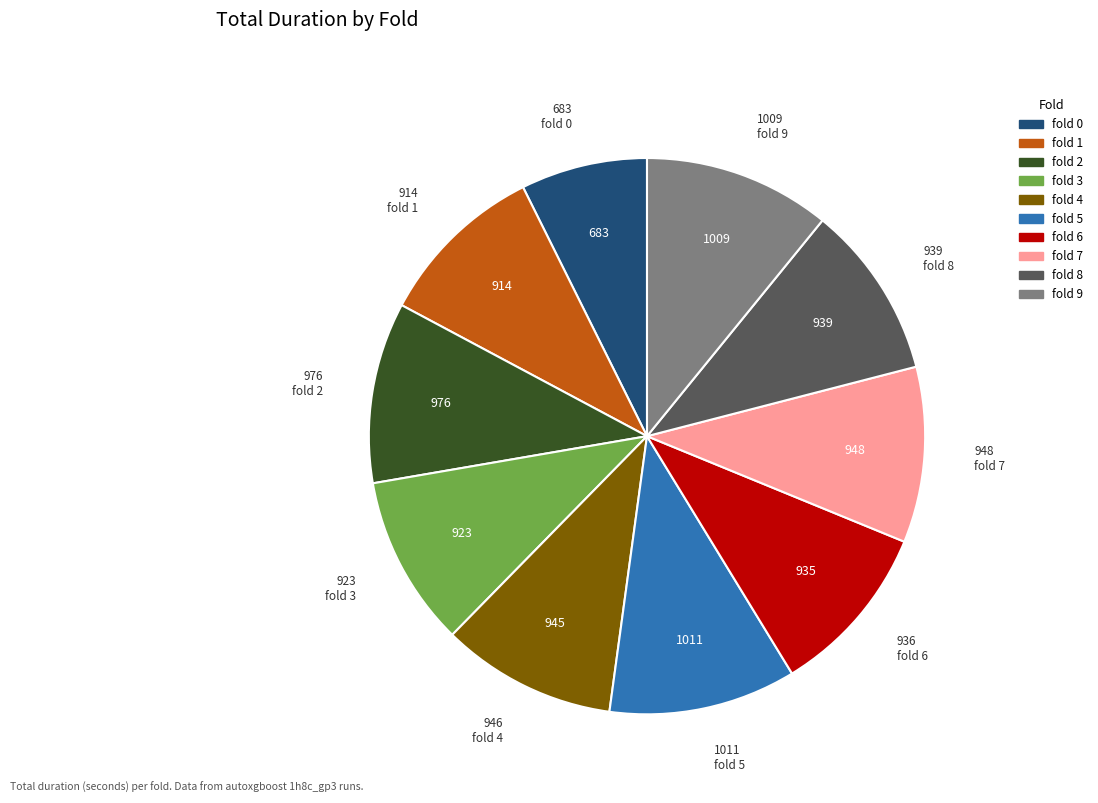

True or false: fold 8 accounts for 24% of the total.

False